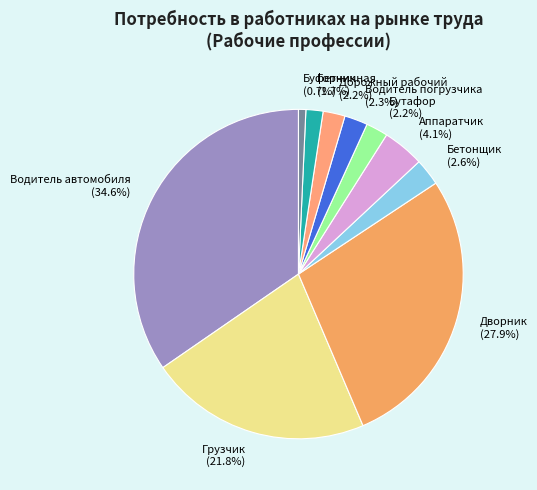

What percentage is the Дворник slice, to the nearest percent?

28%